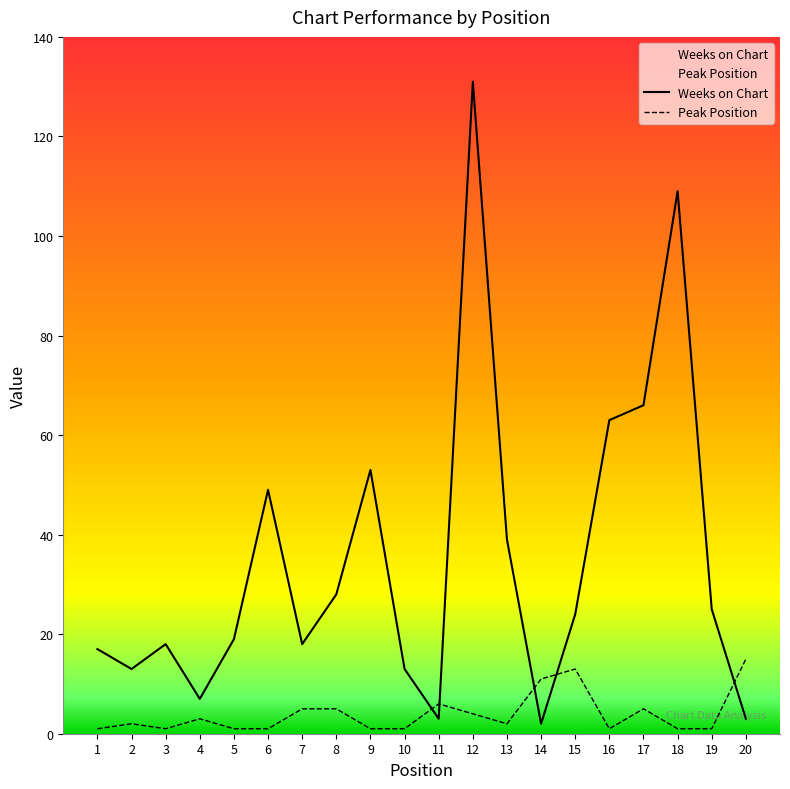

Reading left to right, extract all data points from this chart.

Weeks on Chart: 17	13	18	7	19	49	18	28	53	13	3	131	39	2	24	63	66	109	25	3
Peak Position: 1	2	1	3	1	1	5	5	1	1	6	4	2	11	13	1	5	1	1	15